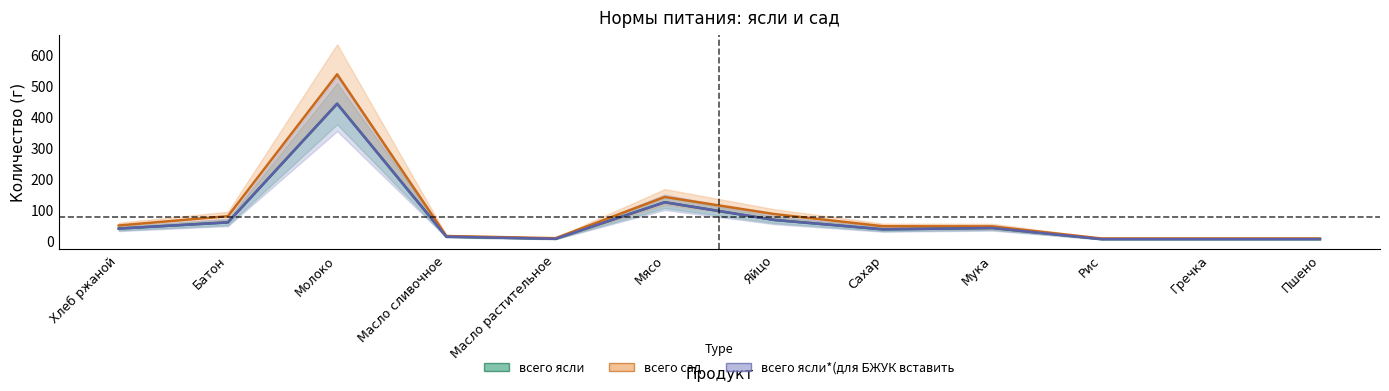

Is it true that всего ясли*(для БЖУК вставить equals 12.3 at Масло растительное?

False